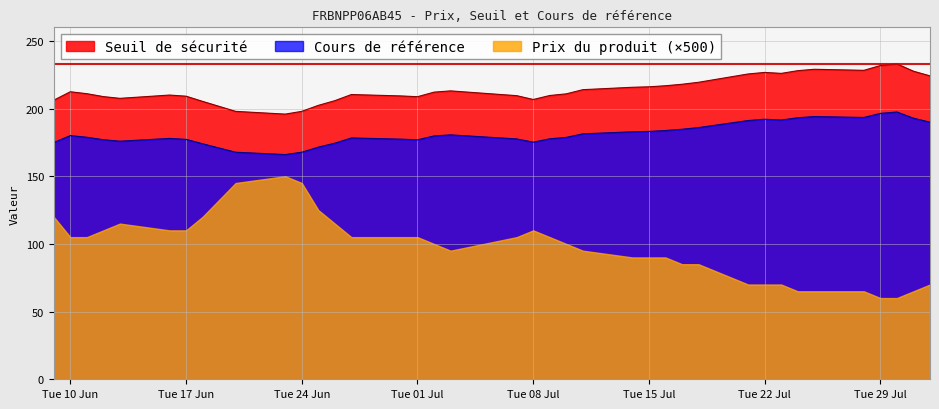

What is the sum of the Seuil de sécurité values at 2025-07-09 and 2025-07-22?

436.3